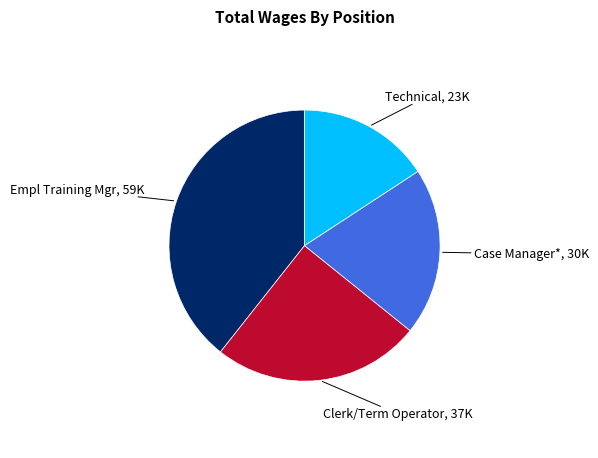

Does any single category account for the majority?

No